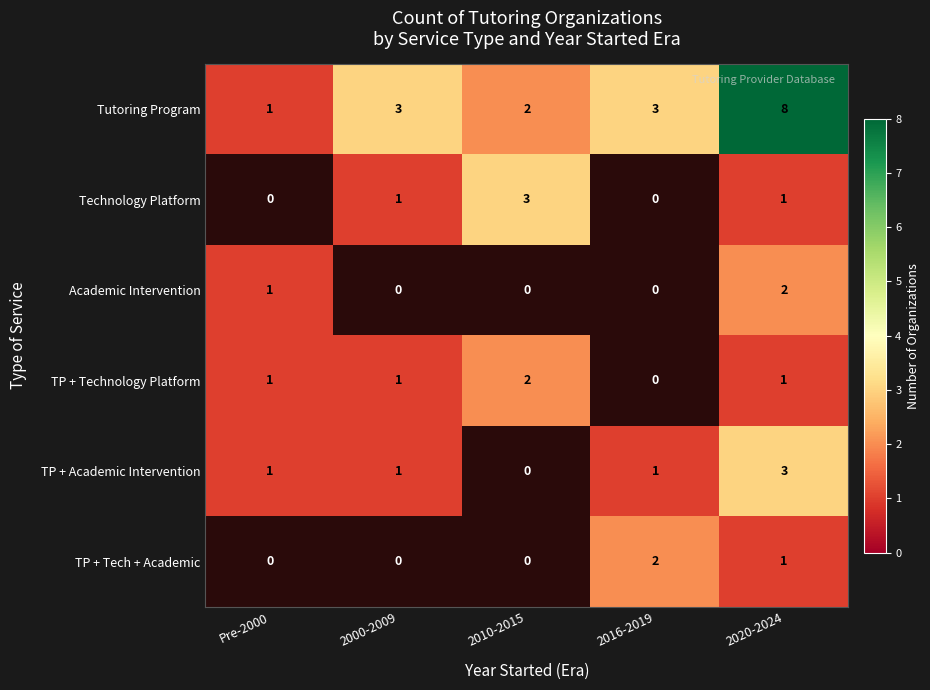

What is the total value across all series at 2020-2024?

16